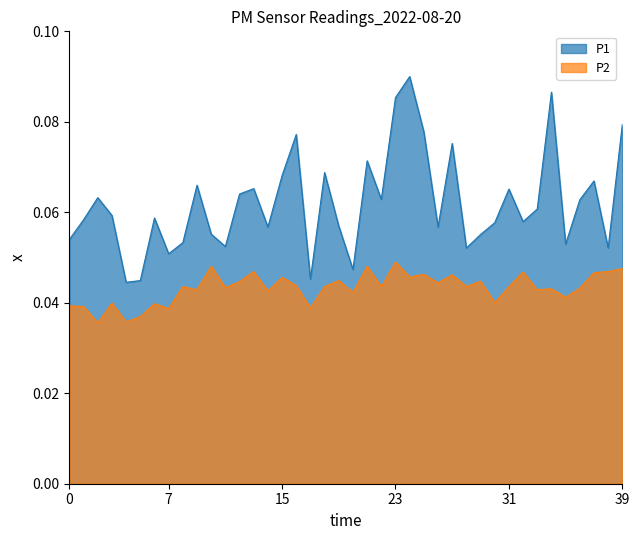

Count the P2 values in the range 0 to 1.

40